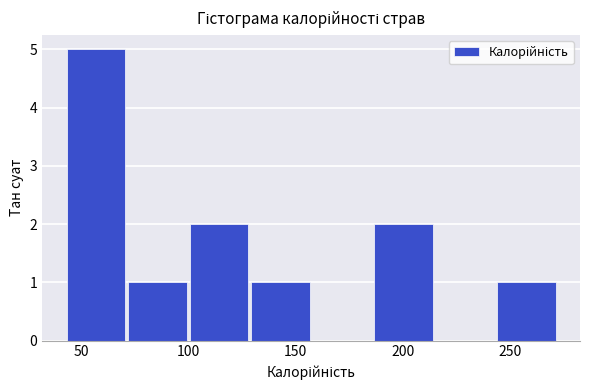

Reading left to right, list every bar in this chart as the range it spans on the x-axis followed by its height. Neither the bar edges nor the heights are printed on the chart, so give them approximately, as read against the axes.

45 to 70: 5
70 to 100: 1
100 to 130: 2
130 to 160: 1
160 to 185: 0
185 to 215: 2
215 to 245: 0
245 to 275: 1